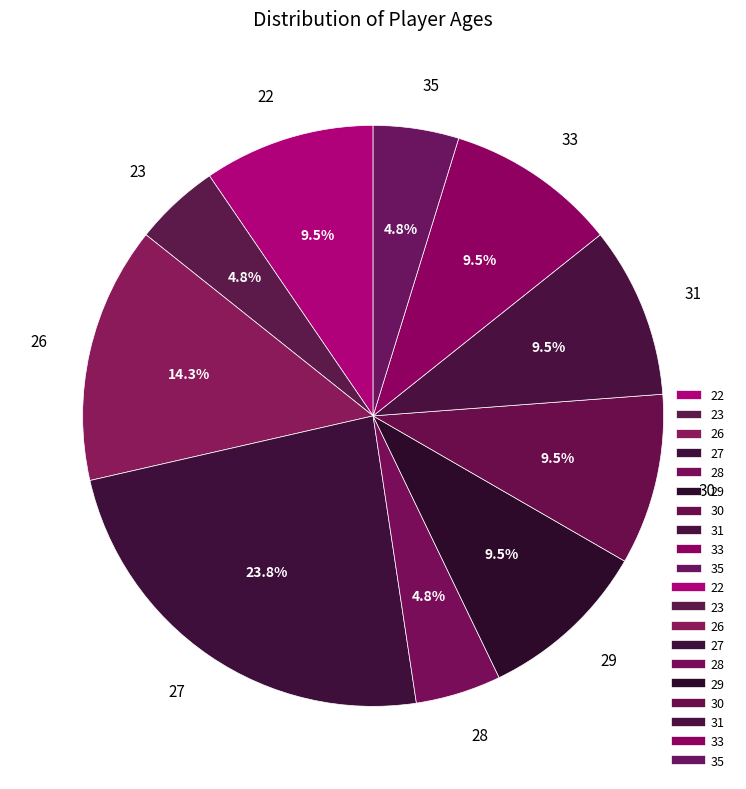

To the nearest percent, what percentage of the pie is 35?

5%